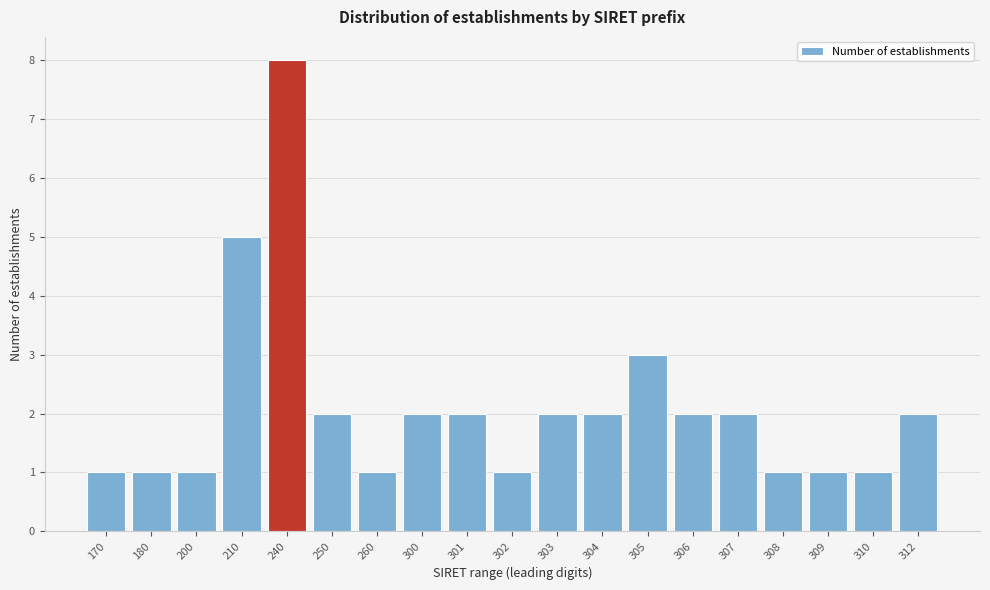

Reading left to right, transcribe all the data shown in this chart.

170=1	180=1	200=1	210=5	240=8	250=2	260=1	300=2	301=2	302=1	303=2	304=2	305=3	306=2	307=2	308=1	309=1	310=1	312=2